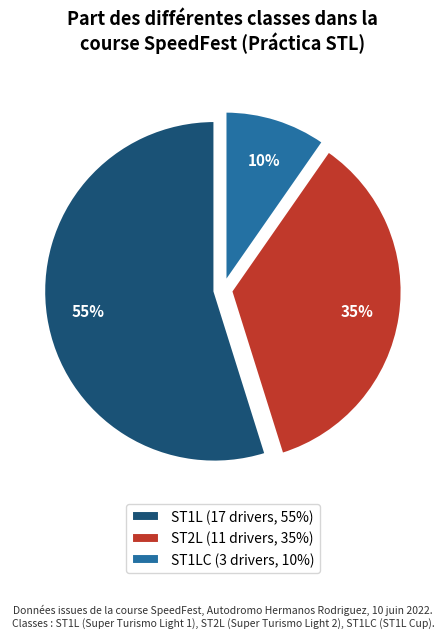

To the nearest percent, what is the combined percentage of ST2L (11 drivers, 35%) and ST1LC (3 drivers, 10%)?

45%